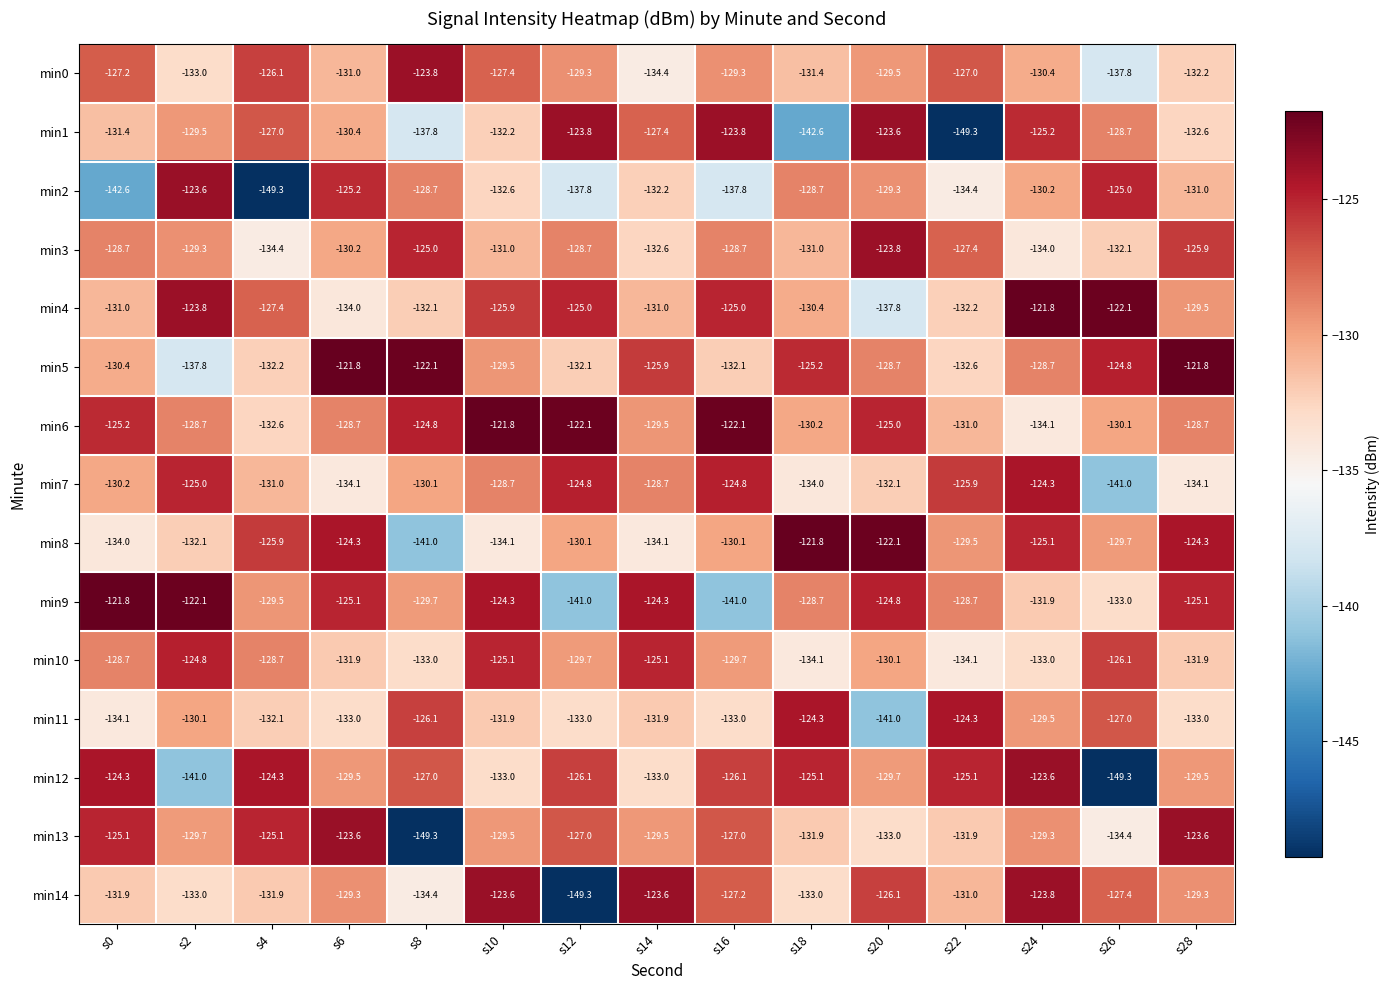

What is the lowest value of the min7 series?

-141.0